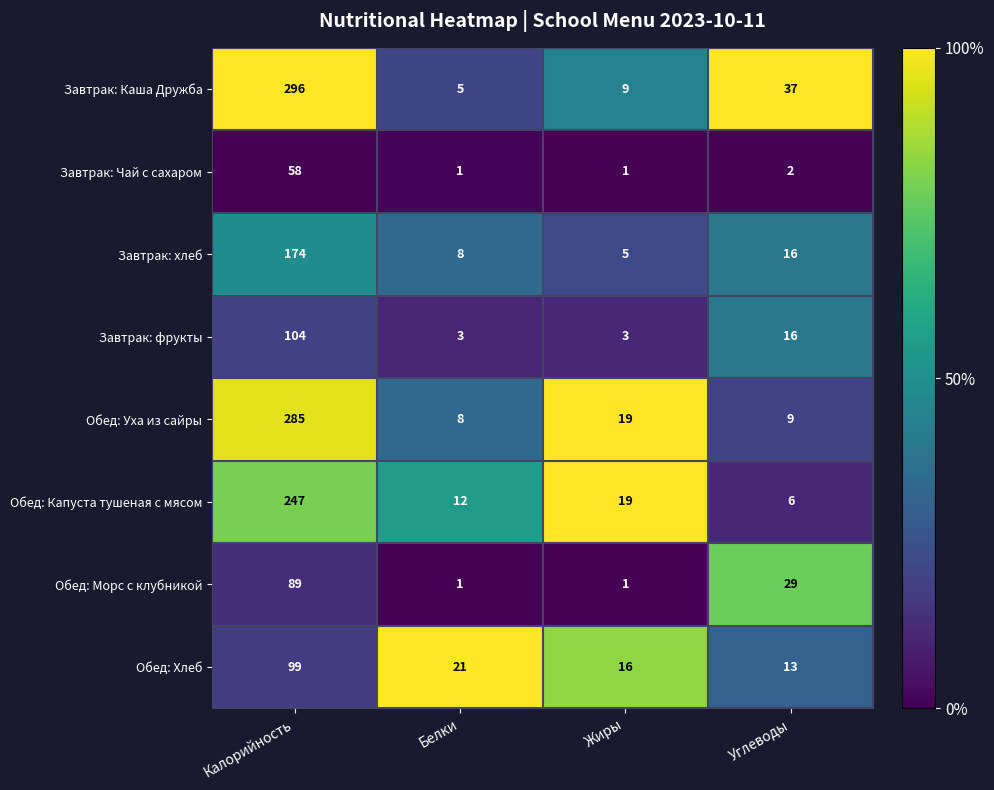

True or false: Завтрак: фрукты has a value of 66 at Калорийность.

False